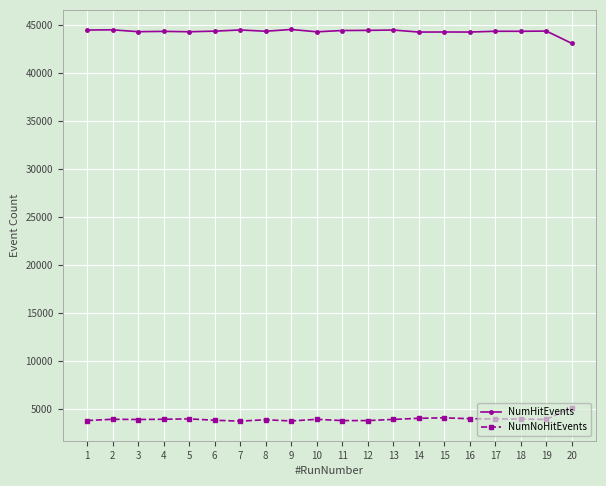

True or false: NumNoHitEvents has a value of 3959 at 17.

True